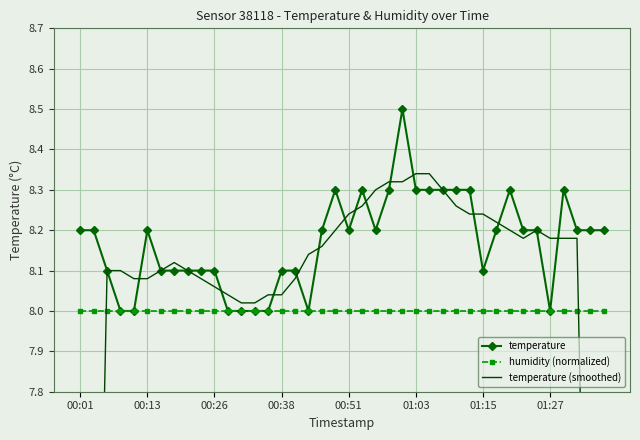

True or false: temperature (smoothed) and humidity (normalized) cross at least once.

True